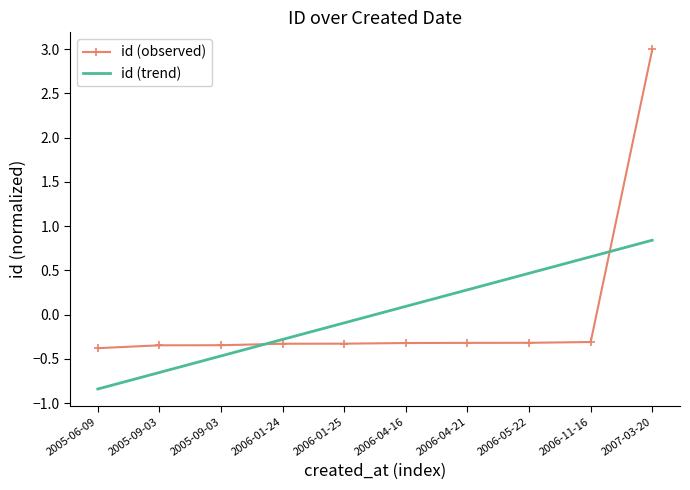

What are all the series names shown in the legend?

id (observed), id (trend)